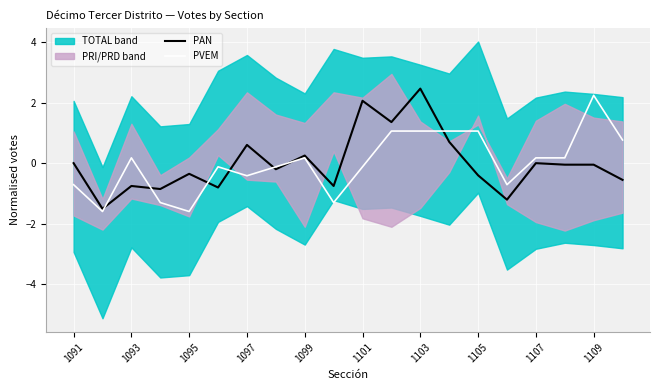

Which series has the largest total across all categories?

PVEM